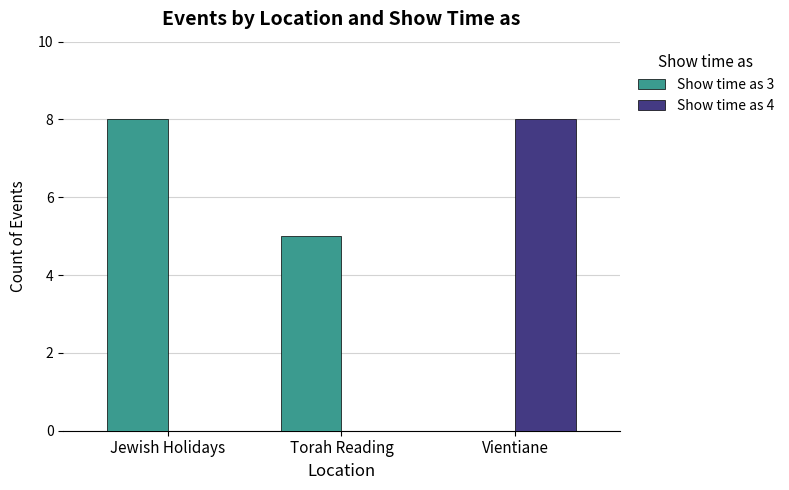

Is it true that Show time as 3 equals 0 at Vientiane?

True